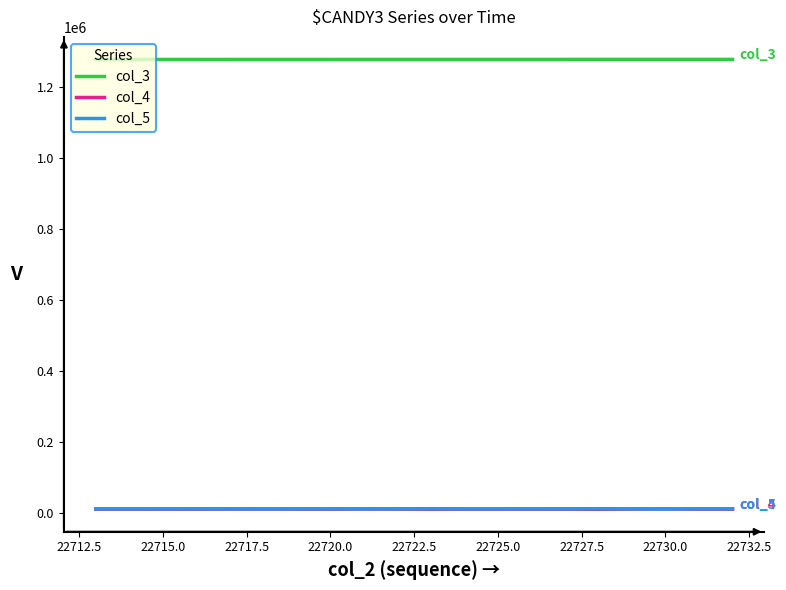

True or false: col_5 and col_3 intersect in this chart.

False